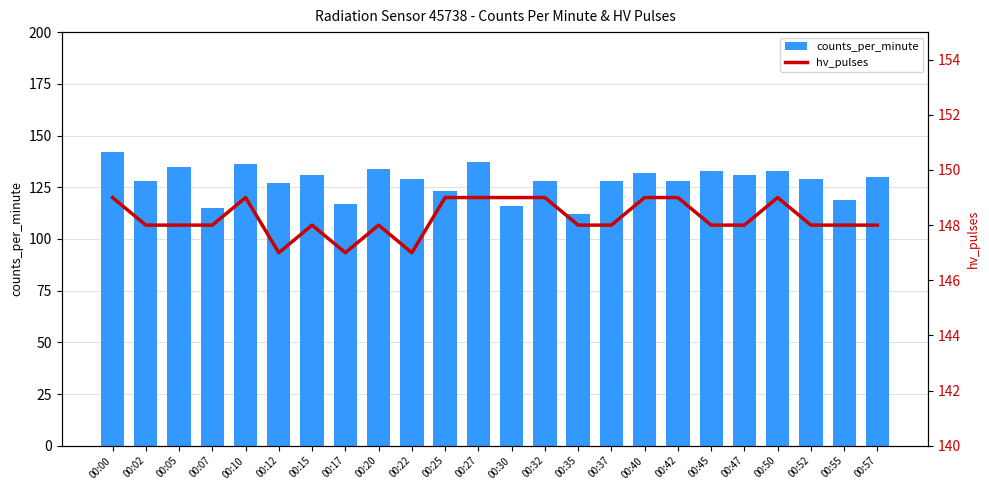

Between 00:50 and 00:35, which is larger?

00:50